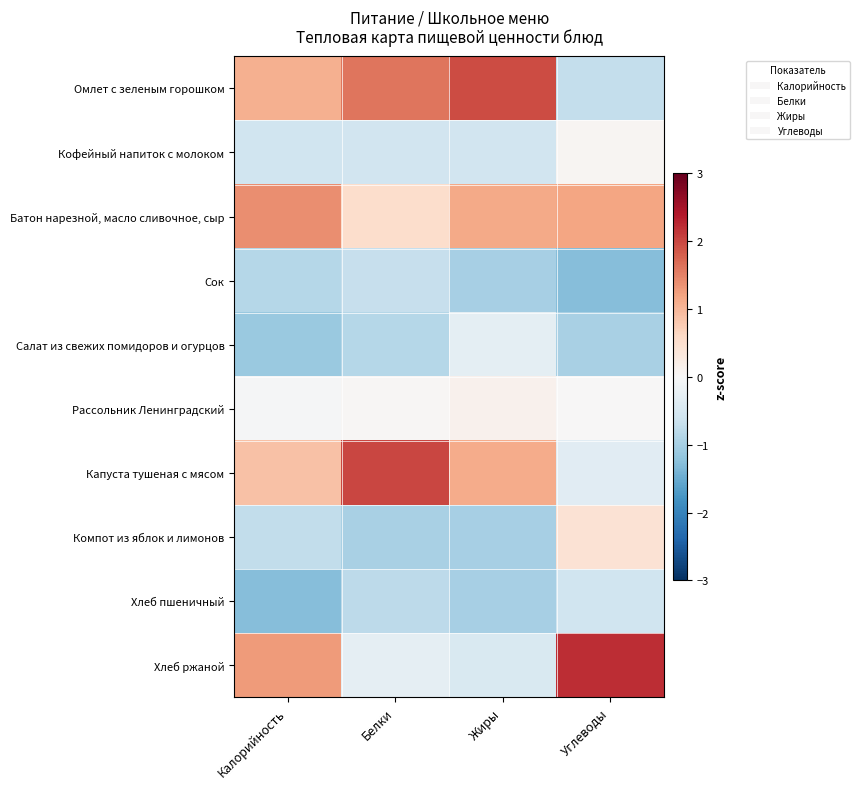

What is the difference between the highest and lowest values at Углеводы?

3.5